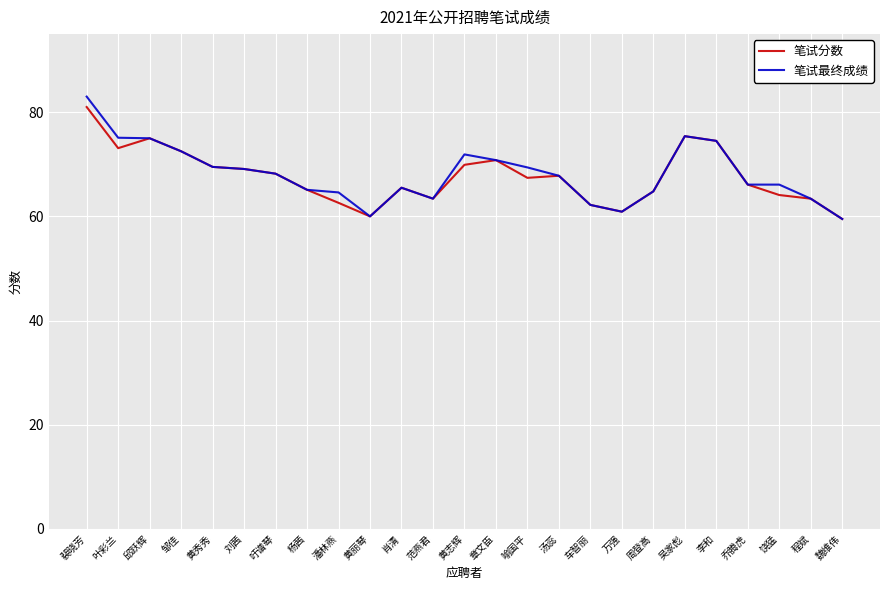

Is it true that 笔试分数 equals 109.2 at 黄秀秀?

False